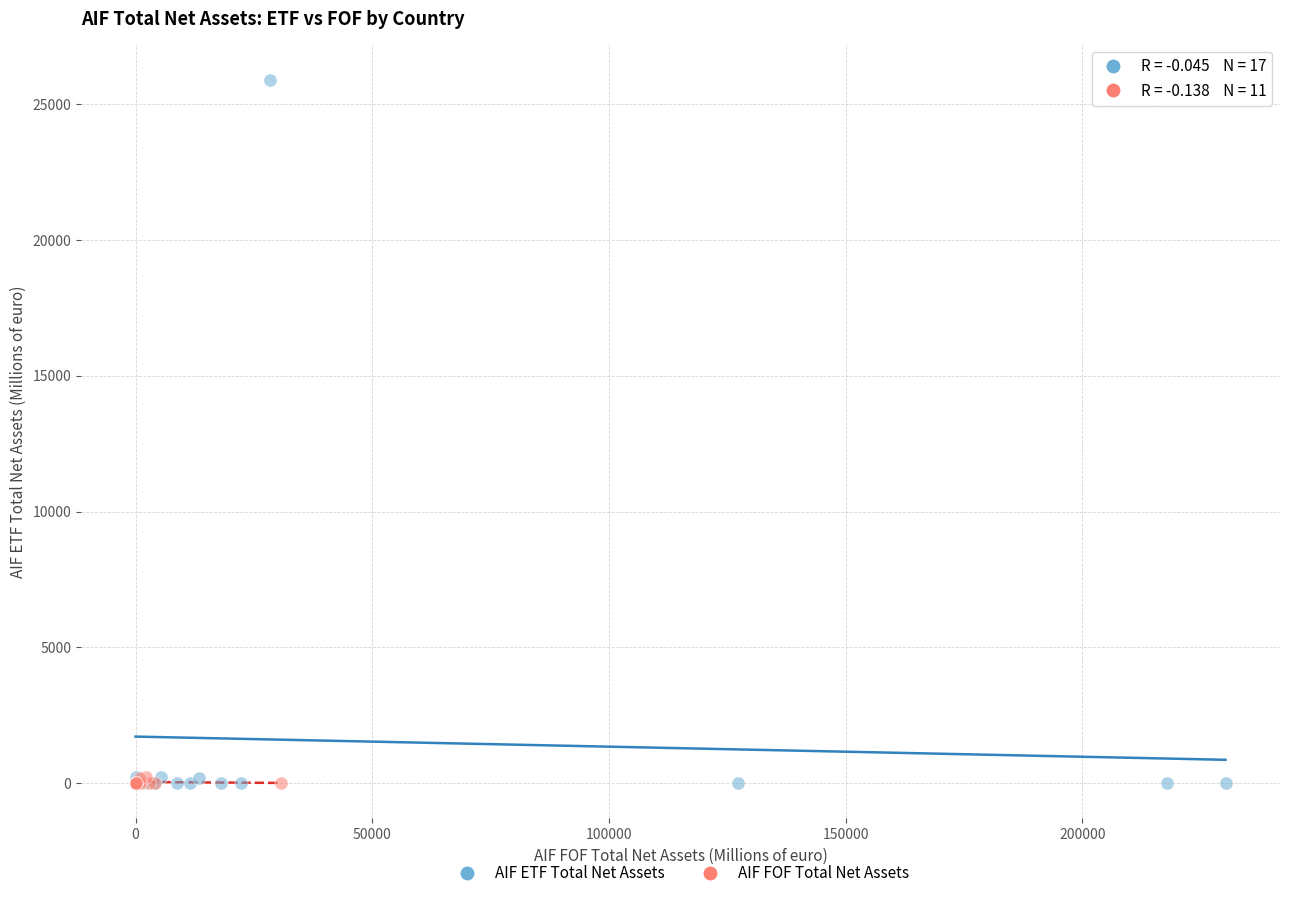

What are all the series names shown in the legend?

AIF ETF Total Net Assets, AIF FOF Total Net Assets